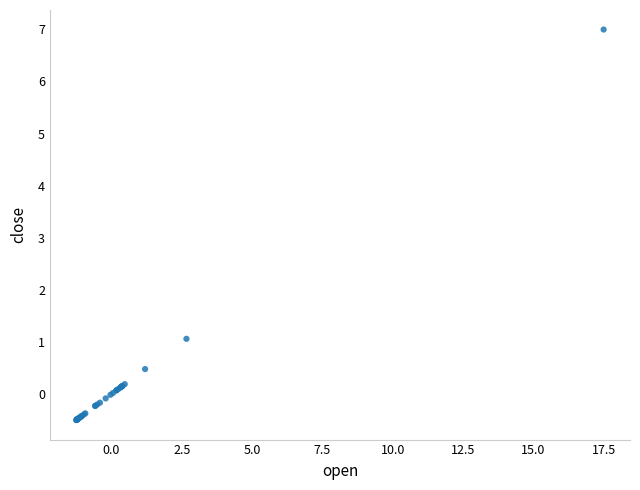

What Y value in the scatter plot is closest to 3?

1.1